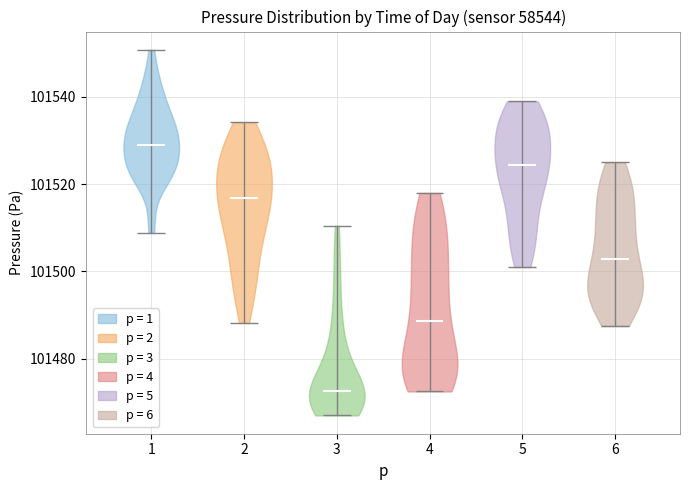

Where does the median line of the violin at x = 5 sit on the y-axis? The values are not printed on the chart, so give them approximately, as read against the axis.

101524